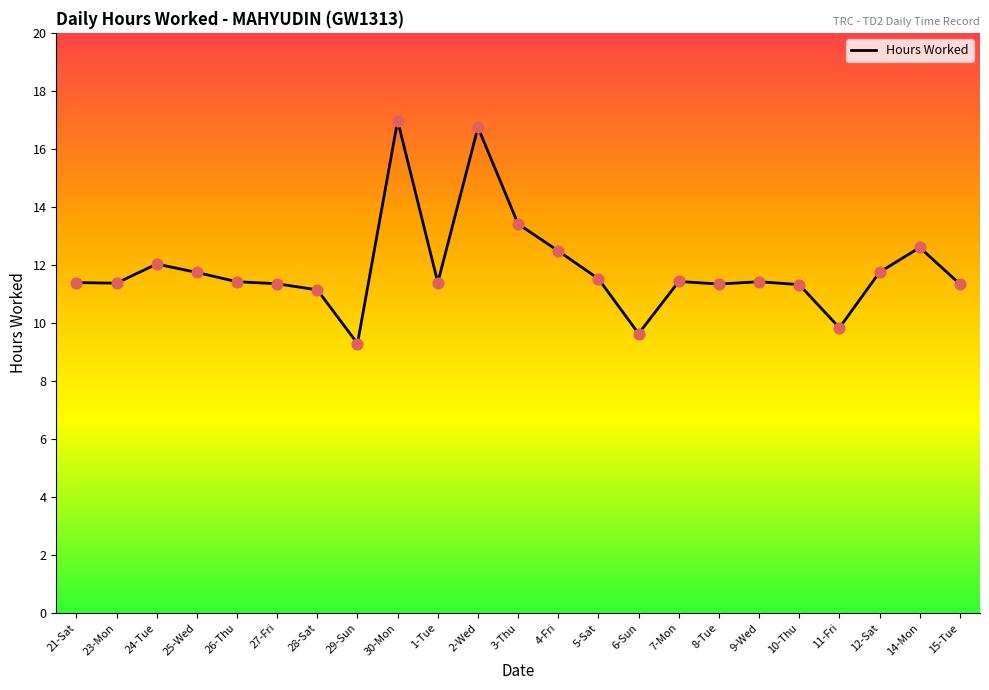

Approximately how many times larger is the value at 2-Wed compared to 26-Thu?

1.5